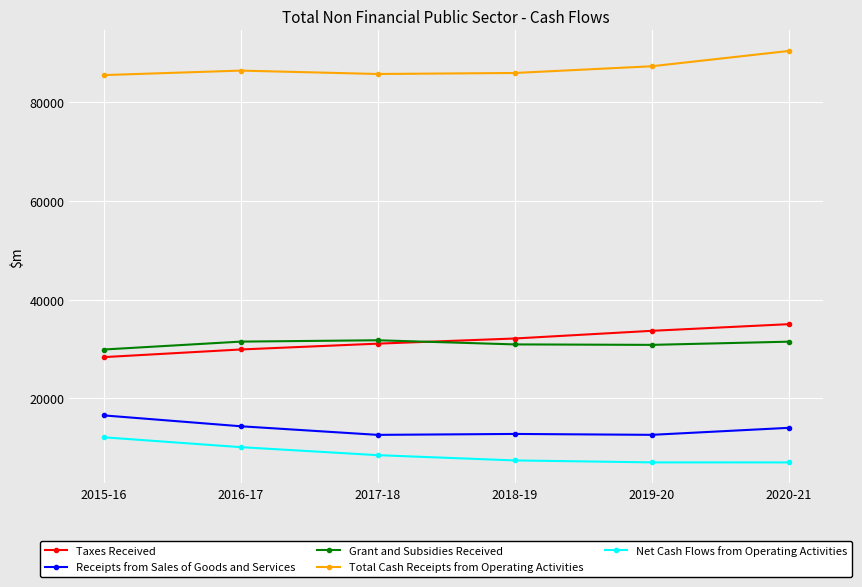

What is the lowest value of the Receipts from Sales of Goods and Services series?

12571